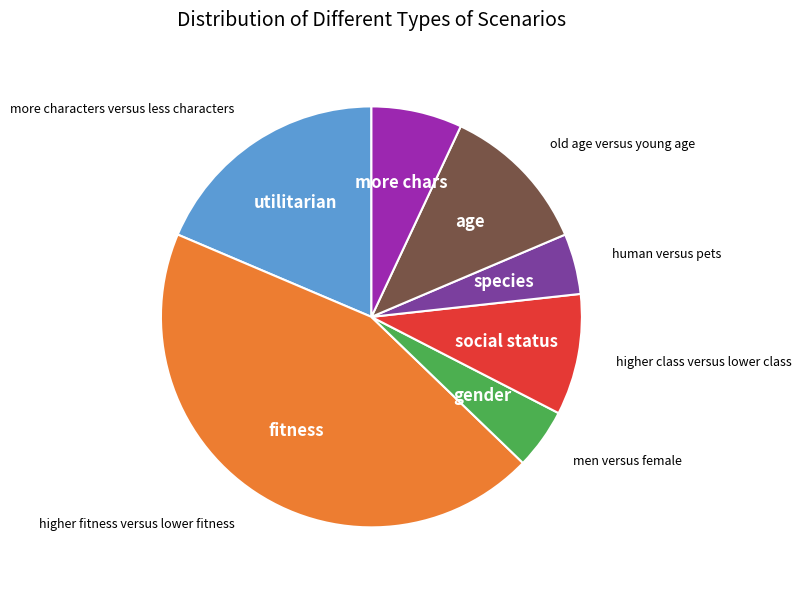

Is there any slice that represents more than half of the pie?

No